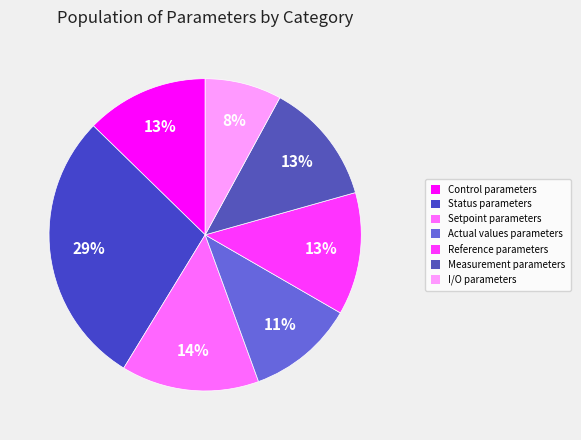

To the nearest percent, what is the difference between the largest and smallest slice percentages?

21%